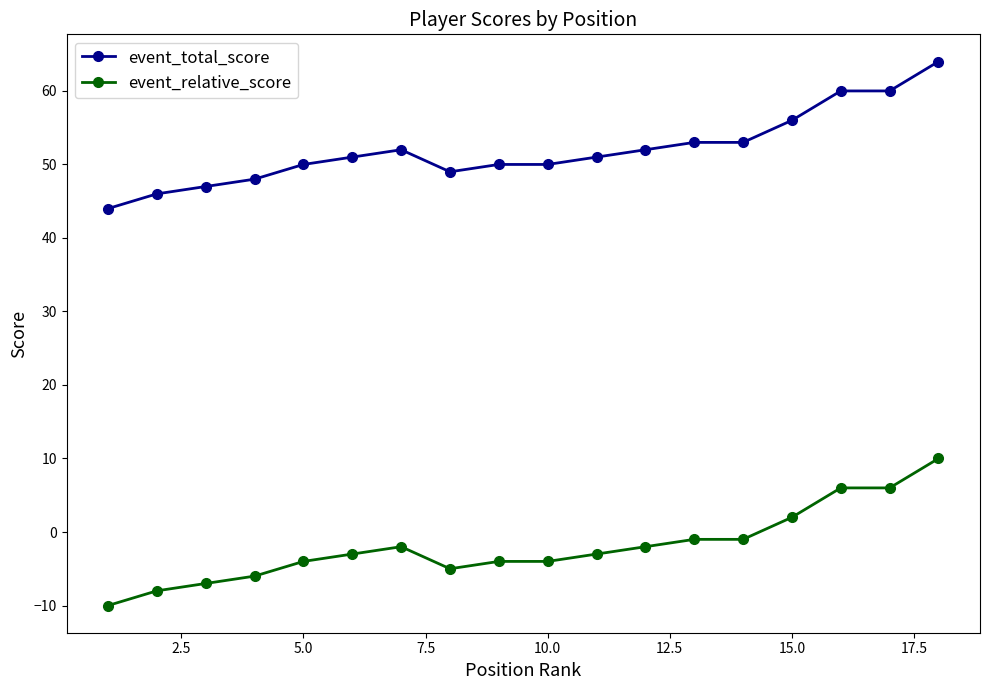

Which series has the largest total across all categories?

event_total_score